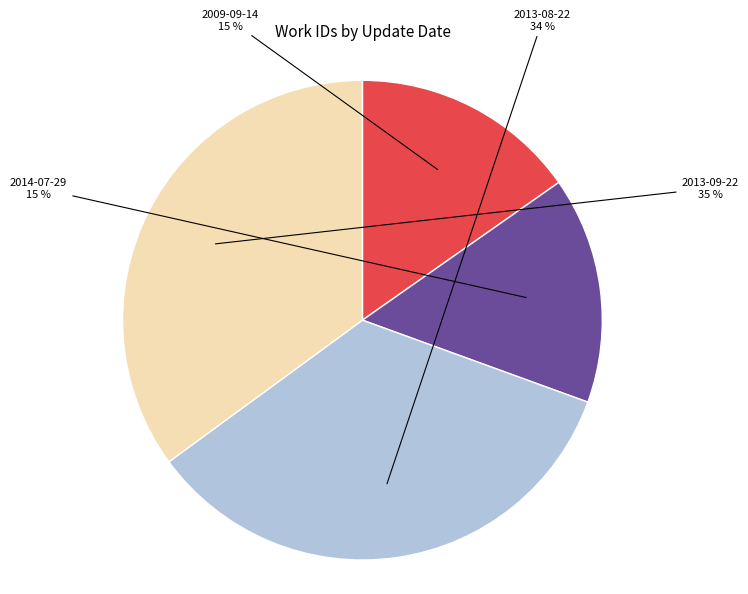

Does any single category account for the majority?

No